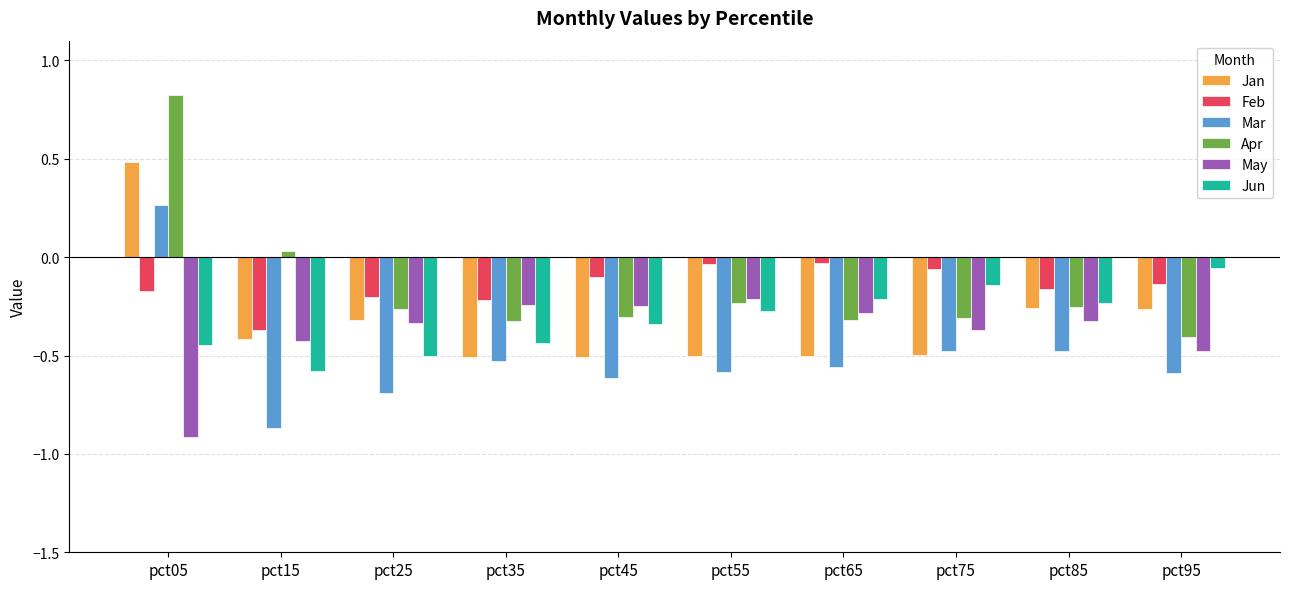

List the series in order of their peak value, lowest first.

May, Jun, Feb, Mar, Jan, Apr